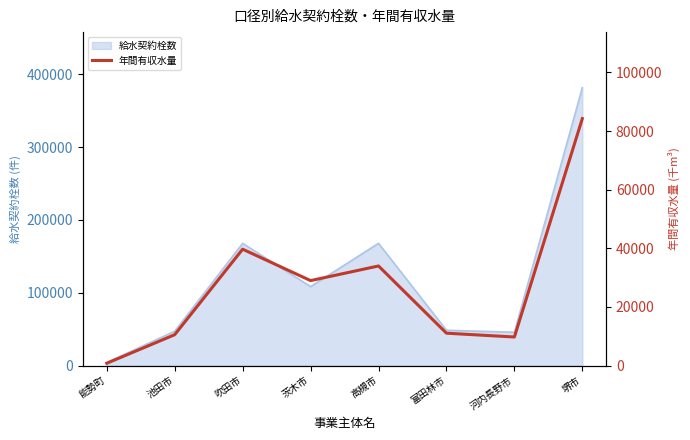

What is the average value?

27376